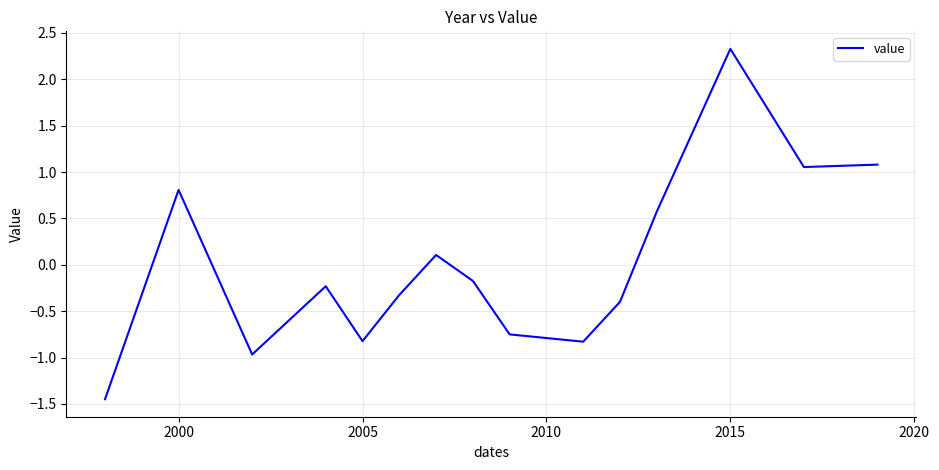

What is the maximum value shown in the chart?

2.3